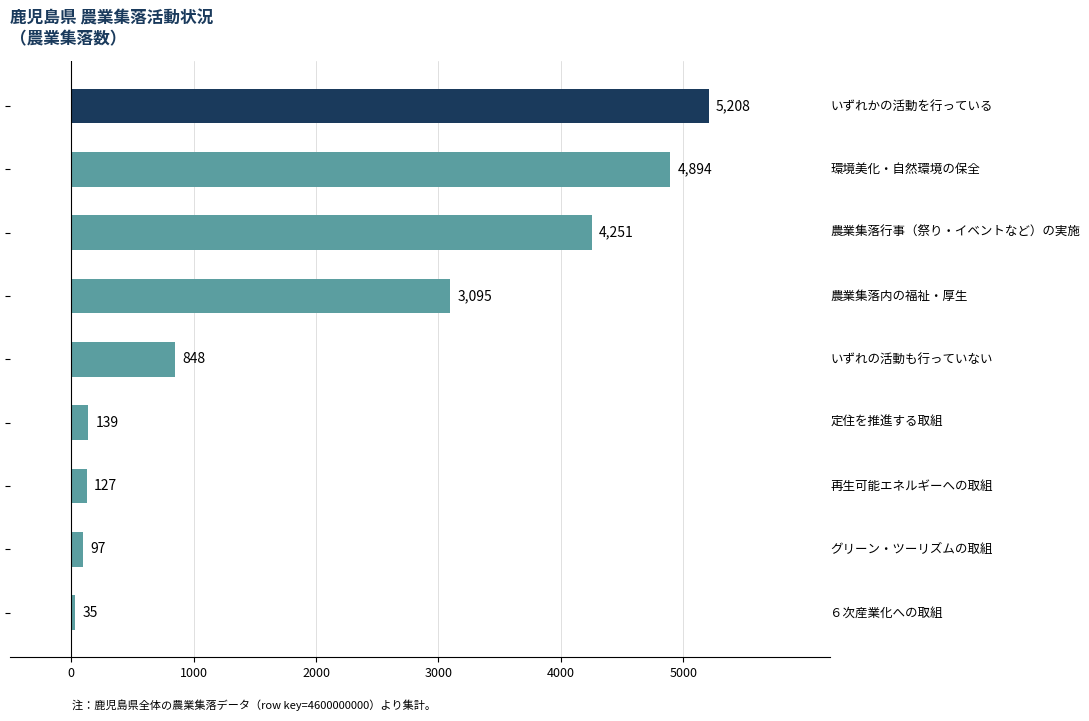

What is the value of the 8th bar from the top?

97